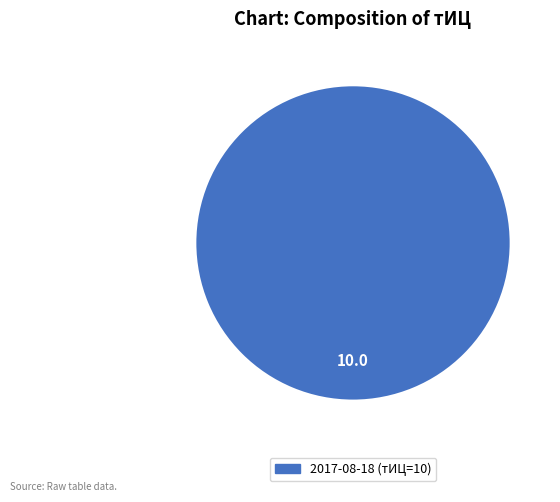

Is there a majority slice in this chart?

Yes